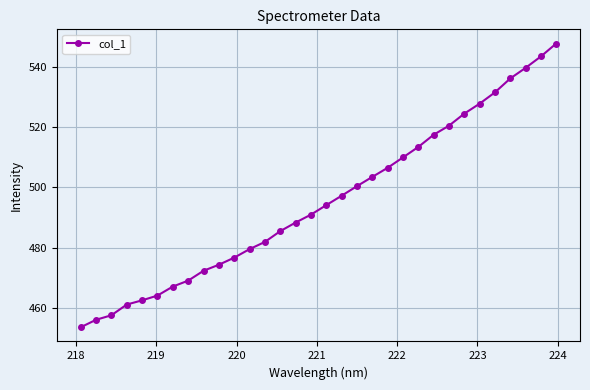

What is the greatest value displayed?

547.7